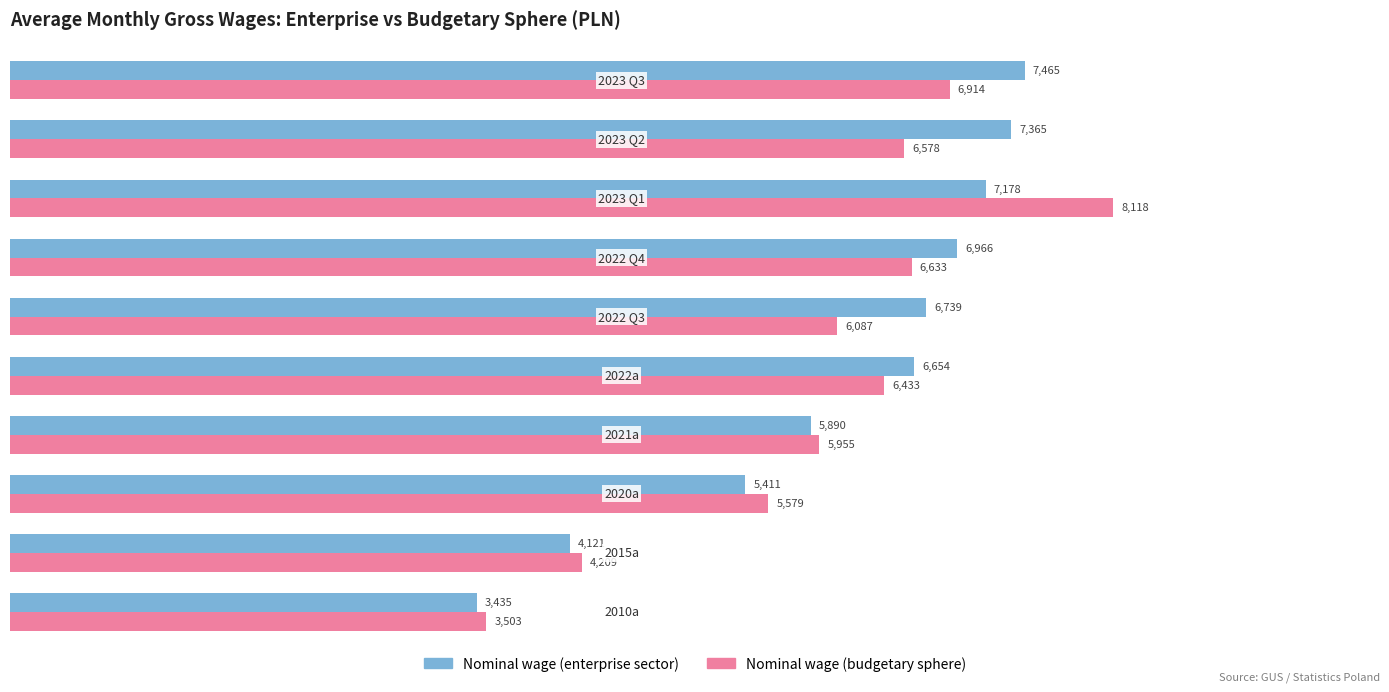

What is the maximum value shown in the chart?

8118.0